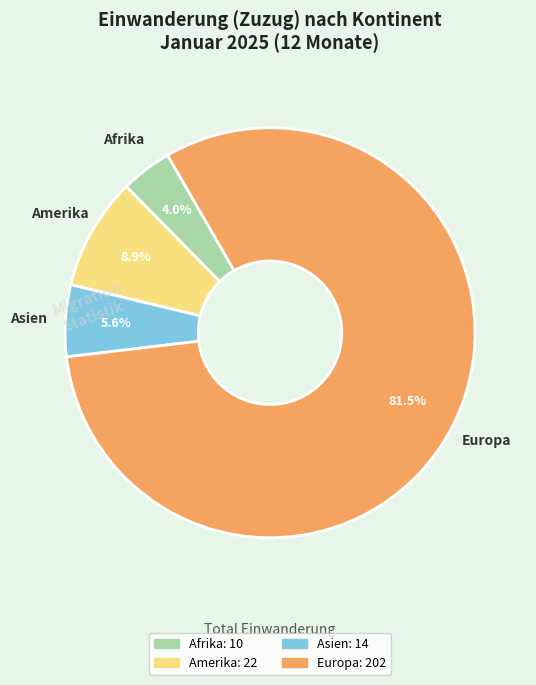

Is there any slice that represents more than half of the pie?

Yes